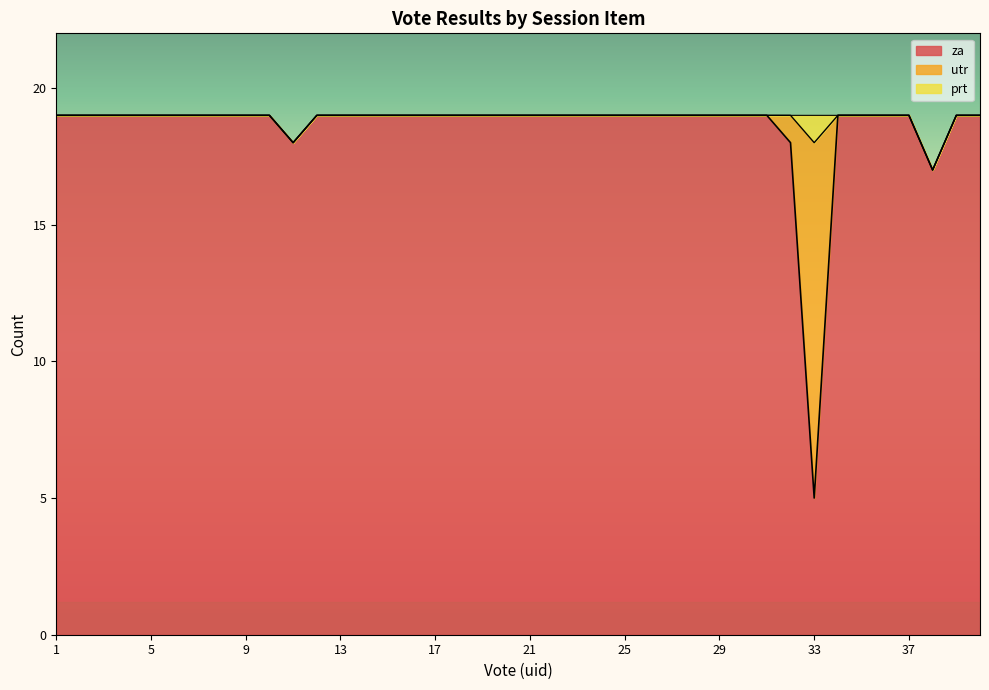

Rank the series at 30 from lowest to highest value.

prt, utr, za